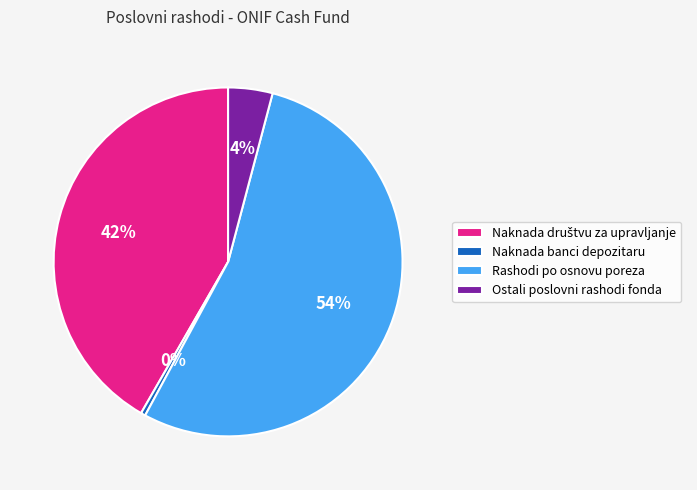

Is it true that Ostali poslovni rashodi fonda is 4% of the pie?

True